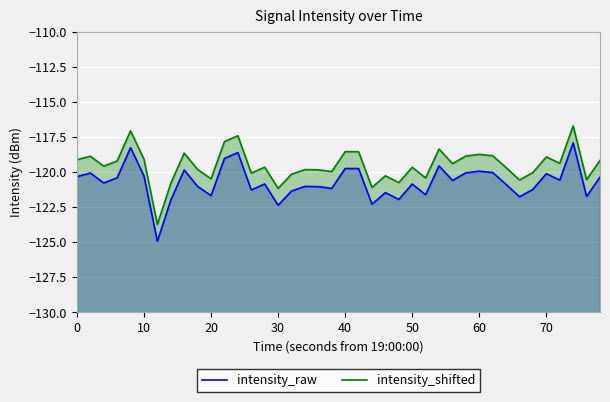

What are all the series names shown in the legend?

intensity_raw, intensity_shifted